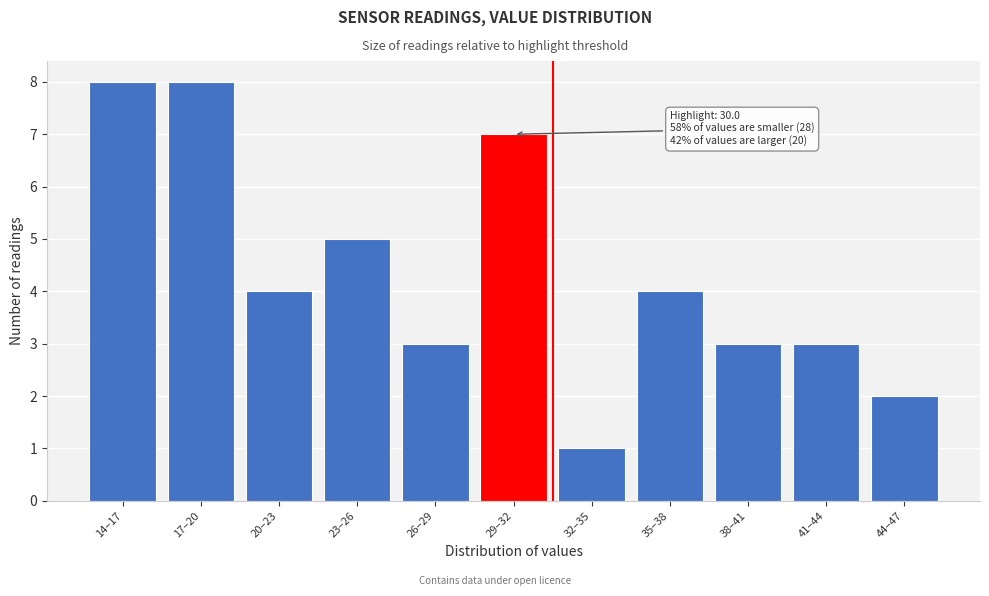

Reading left to right, transcribe all the data shown in this chart.

14–17=8	17–20=8	20–23=4	23–26=5	26–29=3	29–32=7	32–35=1	35–38=4	38–41=3	41–44=3	44–47=2